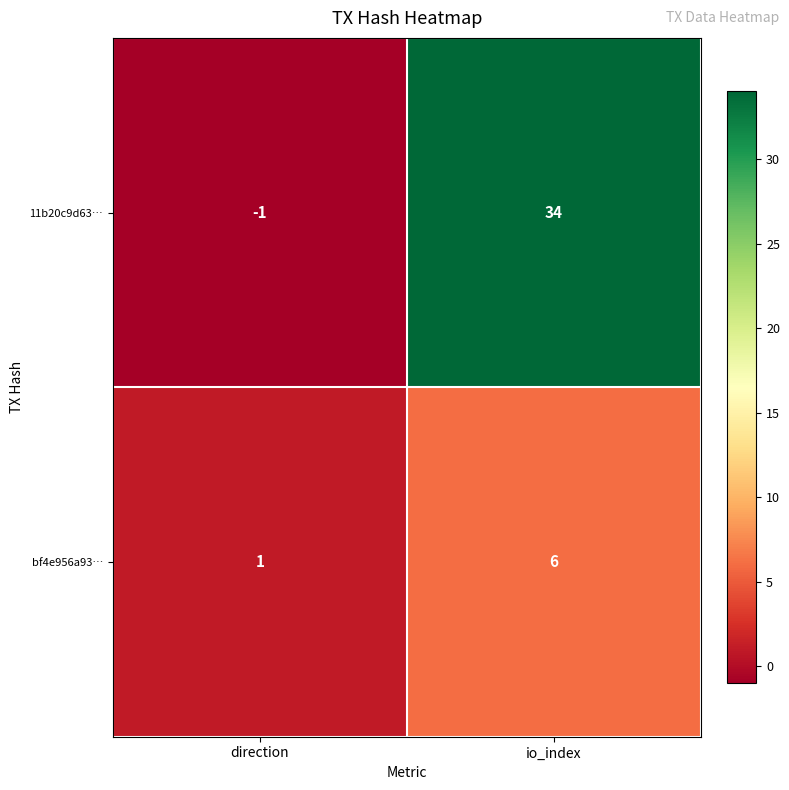

Which series has the largest range (max minus min)?

11b20c9d63…